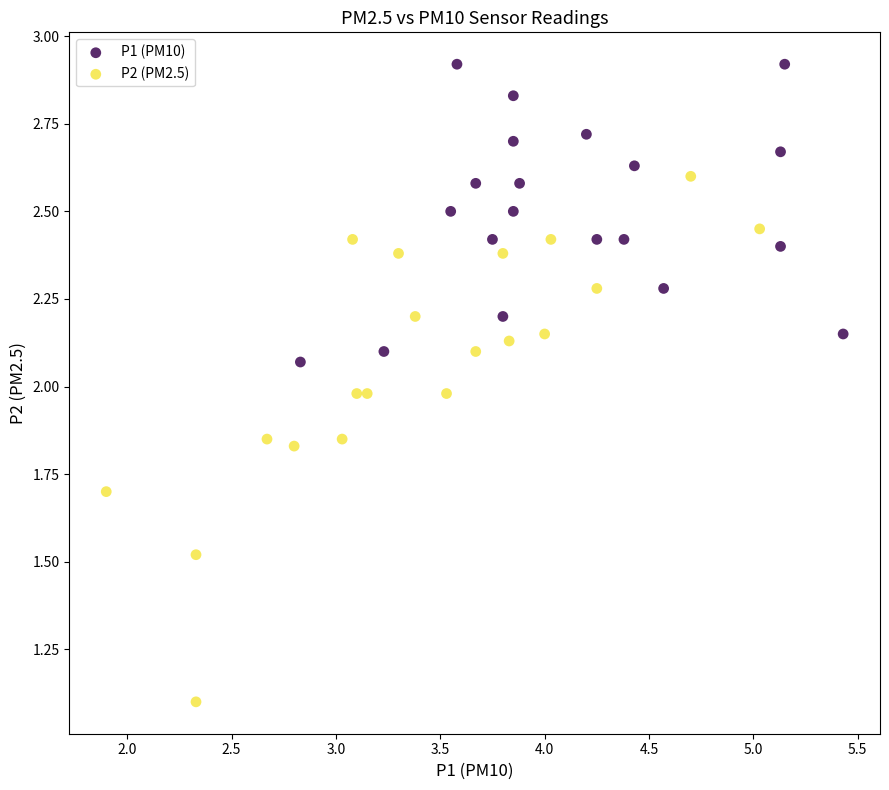

Which series reaches the minimum Y coordinate?

P2 (PM2.5)